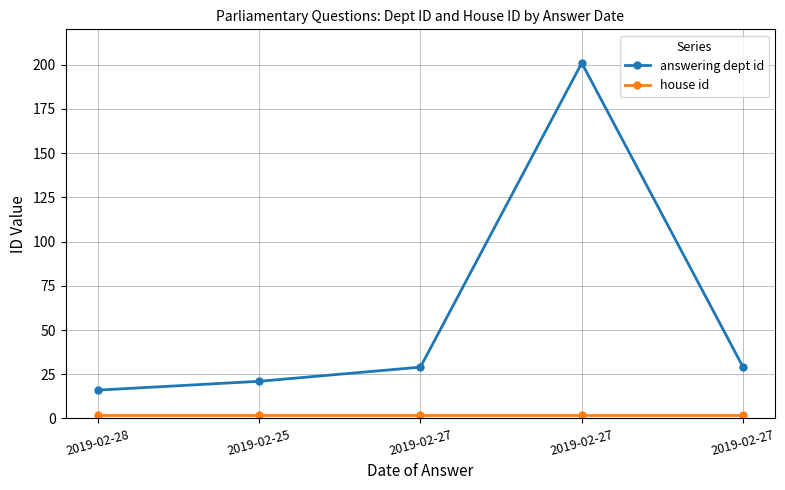

What is the minimum value for house id?

2